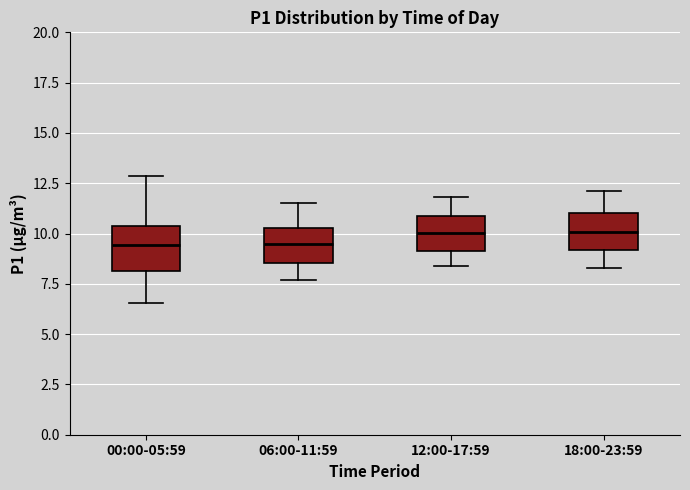

Reading left to right, read every box against the y-axis: the position of its median line, the range the box covers, and the ends of its whiskers. The values are not printed on the chart, so give them approximately, as read against the axis.

00:00-05:59: median 9.5, box 8.0 to 10.5, whiskers 6.5 to 13.0
06:00-11:59: median 9.5, box 8.5 to 10.5, whiskers 7.5 to 11.5
12:00-17:59: median 10.0, box 9.0 to 11.0, whiskers 8.5 to 12.0
18:00-23:59: median 10.0, box 9.0 to 11.0, whiskers 8.5 to 12.0